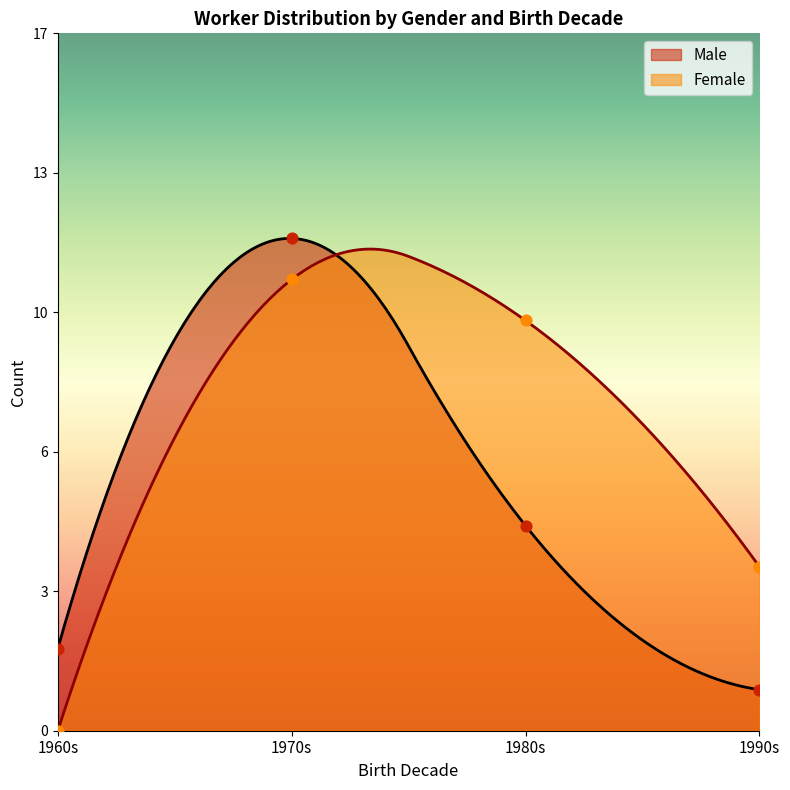

What are all the series names shown in the legend?

Male, Female